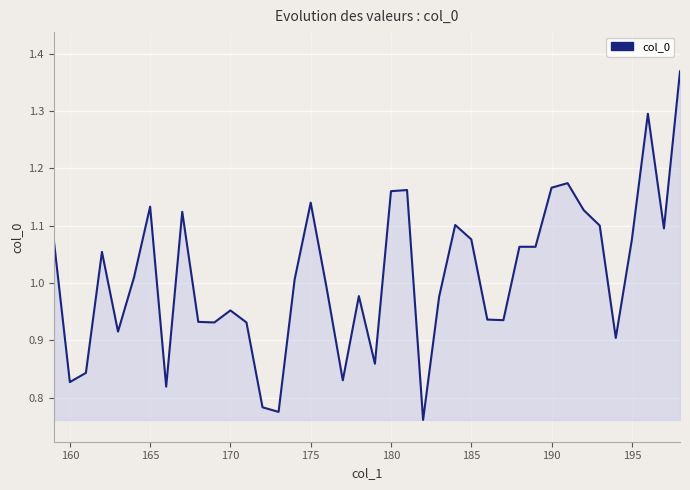

What is the difference between the maximum and minimum values?

0.6